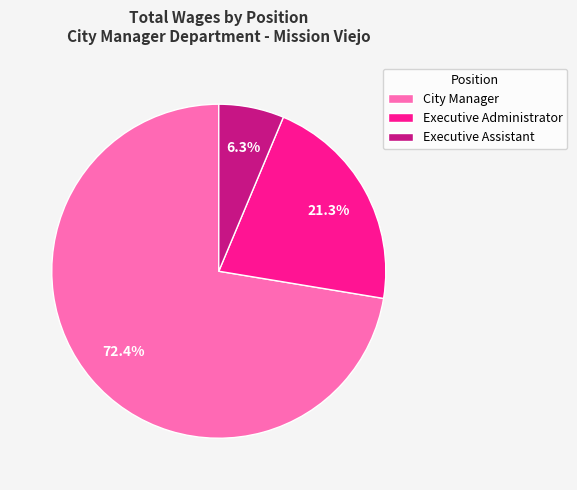

Which slice is the largest?

City Manager